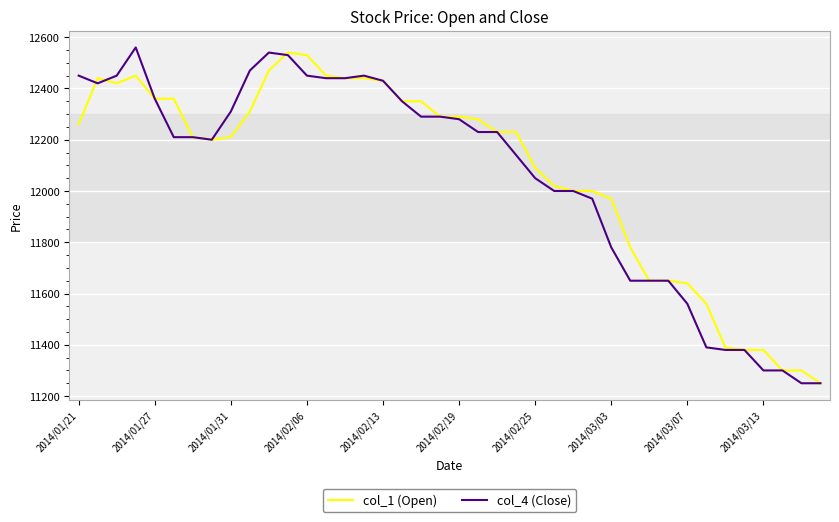

True or false: col_1 (Open) has more than 2 interior local peaks.

True